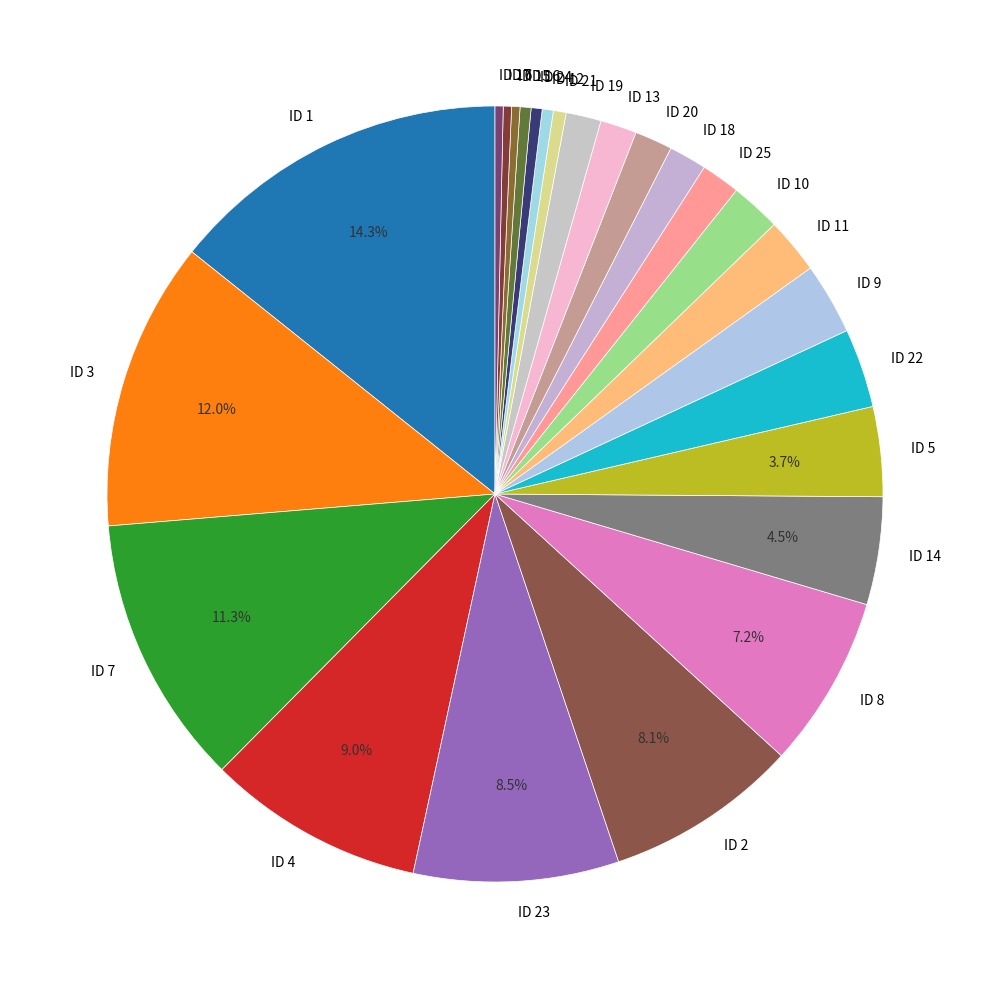

Which category has the biggest portion of the pie?

ID 1